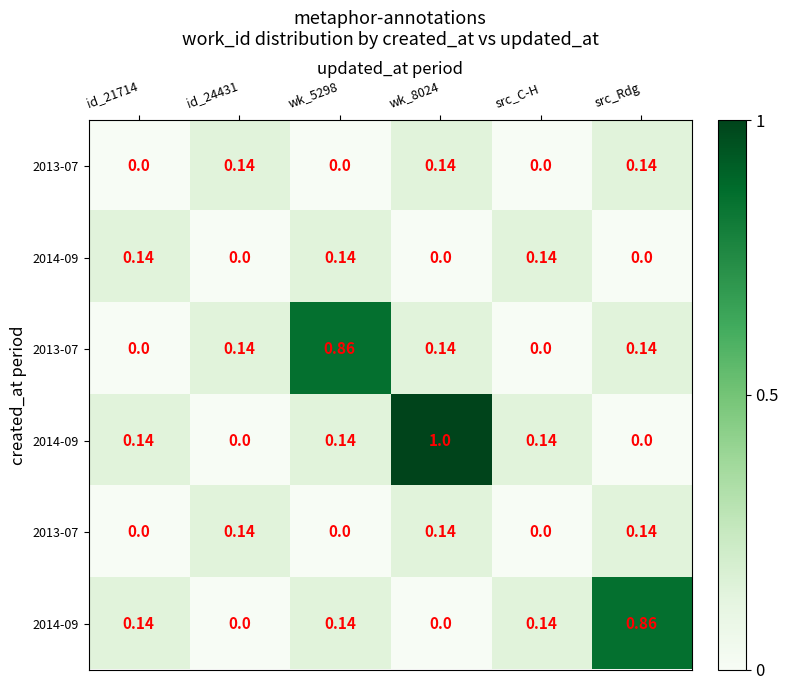

At which category is the sum across all series the highest?

wk_8024